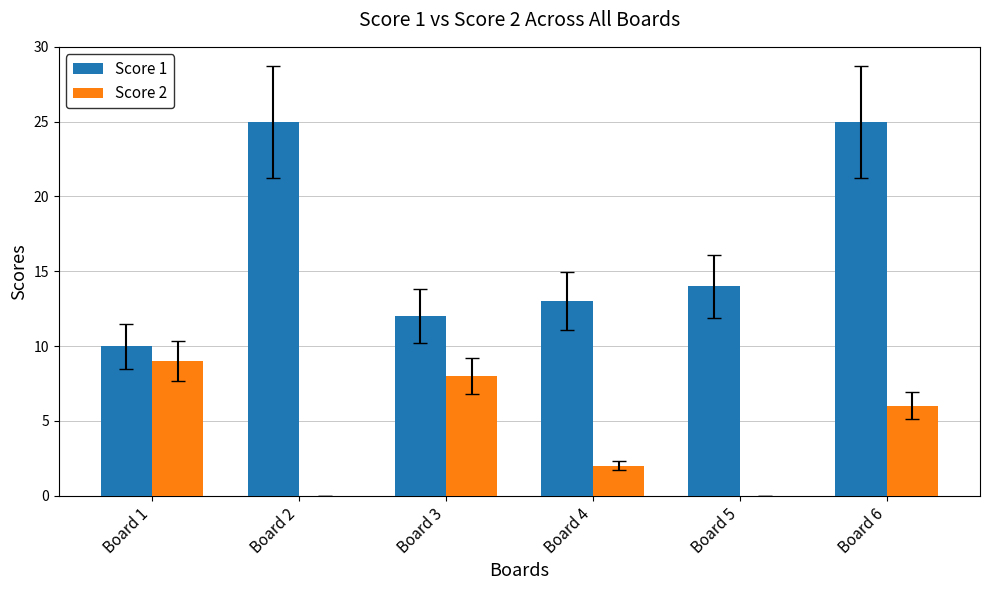

How many groups of bars are there?

6